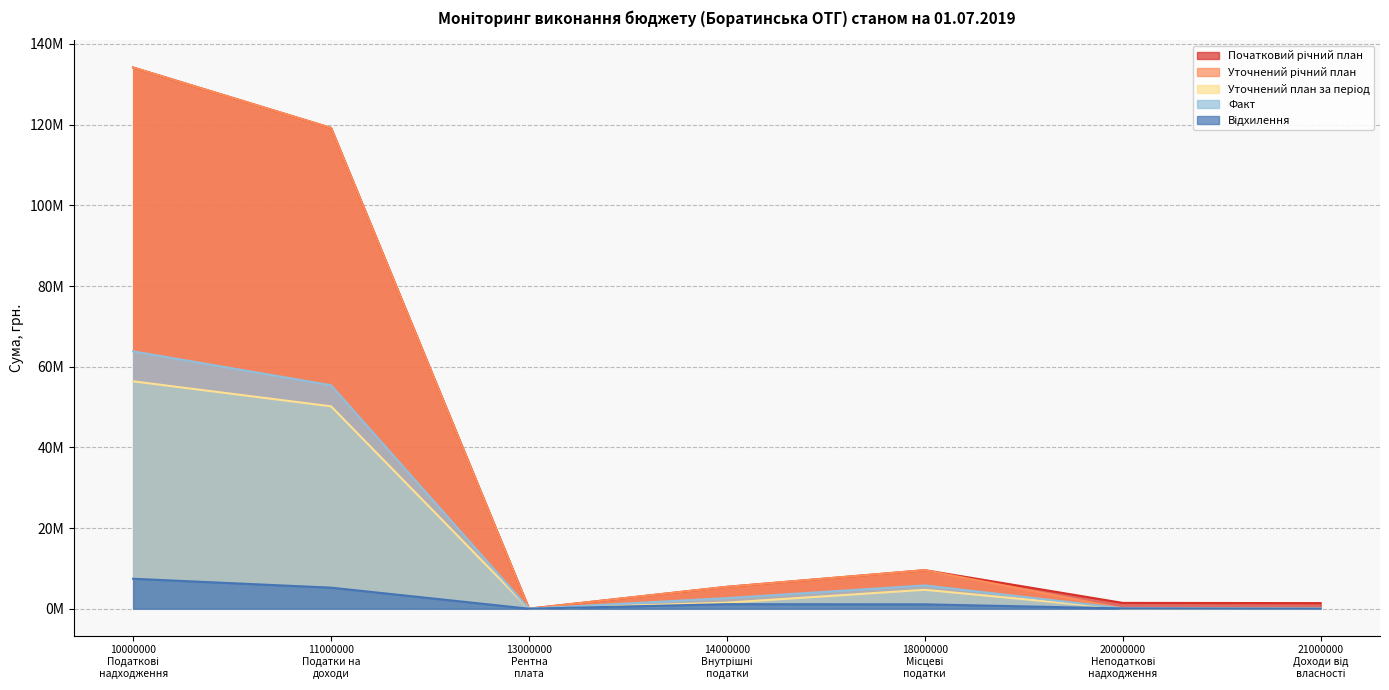

At which category does Уточнений план за період reach its first local peak?

18000000
Місцеві
податки